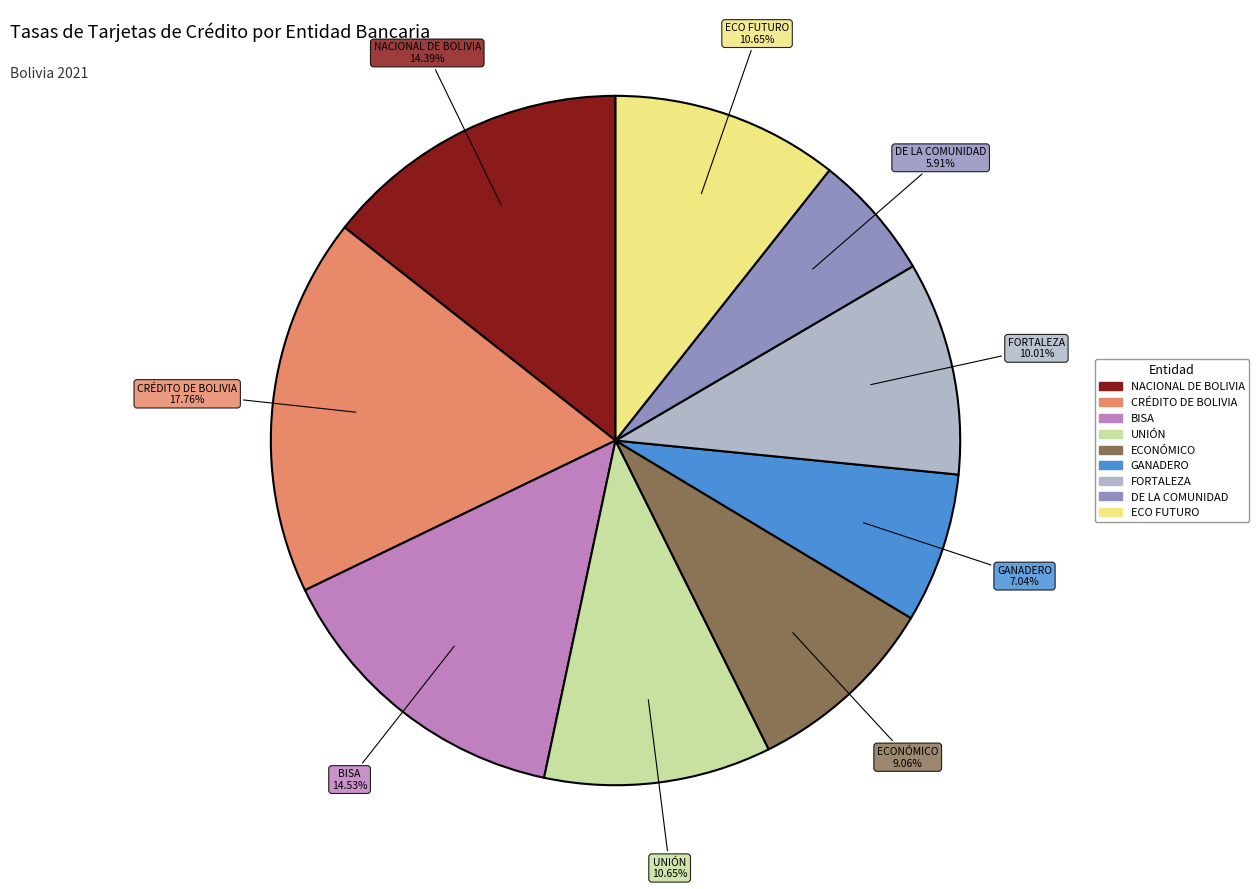

Is there any slice that represents more than half of the pie?

No